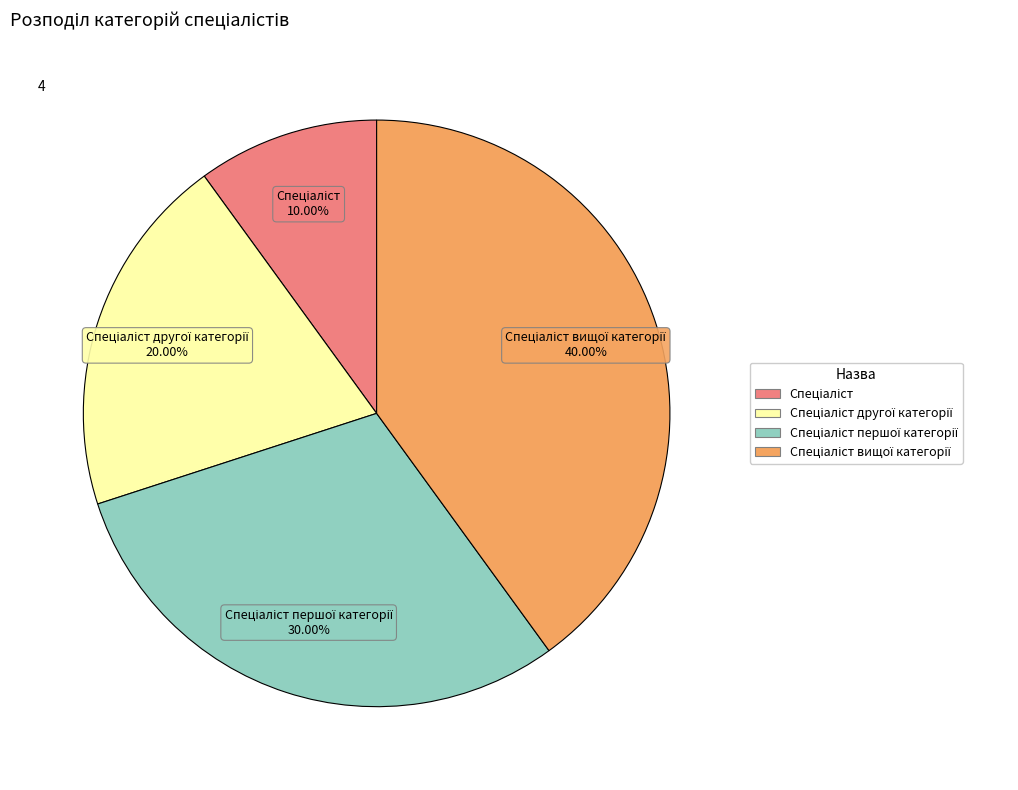

Is there any slice that represents more than half of the pie?

No